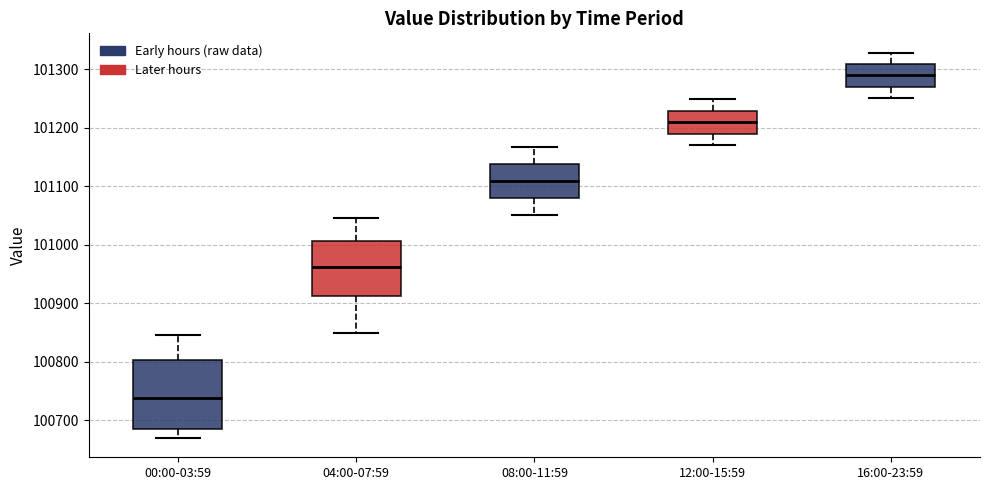

Reading left to right, transcribe this box plot: for each box, give where its median line is, the range the box spans, and where its two whiskers end, as read against the y-axis. The values are not printed on the chart, so give them approximately, as read against the axis.

00:00-03:59: median 100740, box 100680 to 100800, whiskers 100670 to 100850
04:00-07:59: median 100960, box 100910 to 101010, whiskers 100850 to 101050
08:00-11:59: median 101110, box 101080 to 101140, whiskers 101050 to 101170
12:00-15:59: median 101210, box 101190 to 101230, whiskers 101170 to 101250
16:00-23:59: median 101290, box 101270 to 101310, whiskers 101250 to 101330